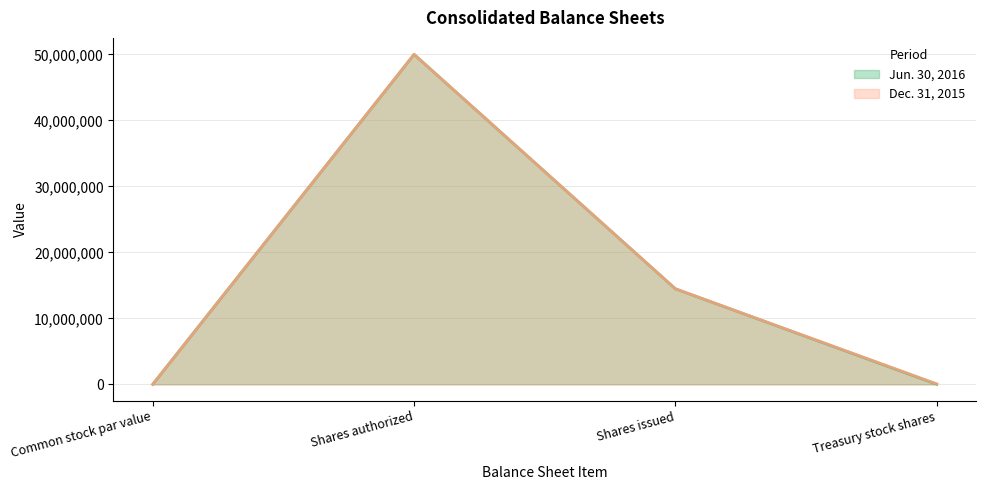

Which category has the highest value across all series?

Shares authorized